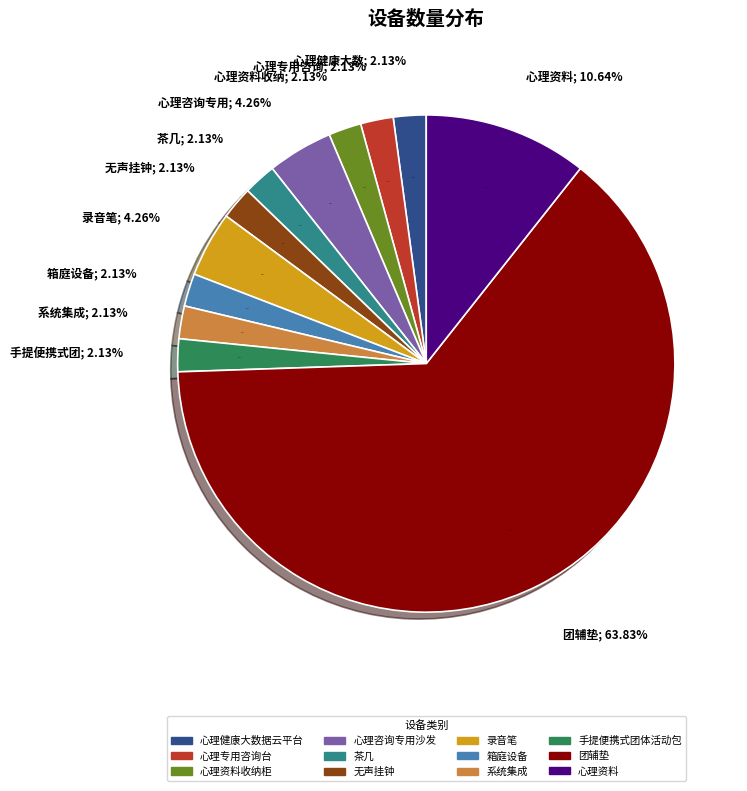

Count the number of slices in the pie.

12